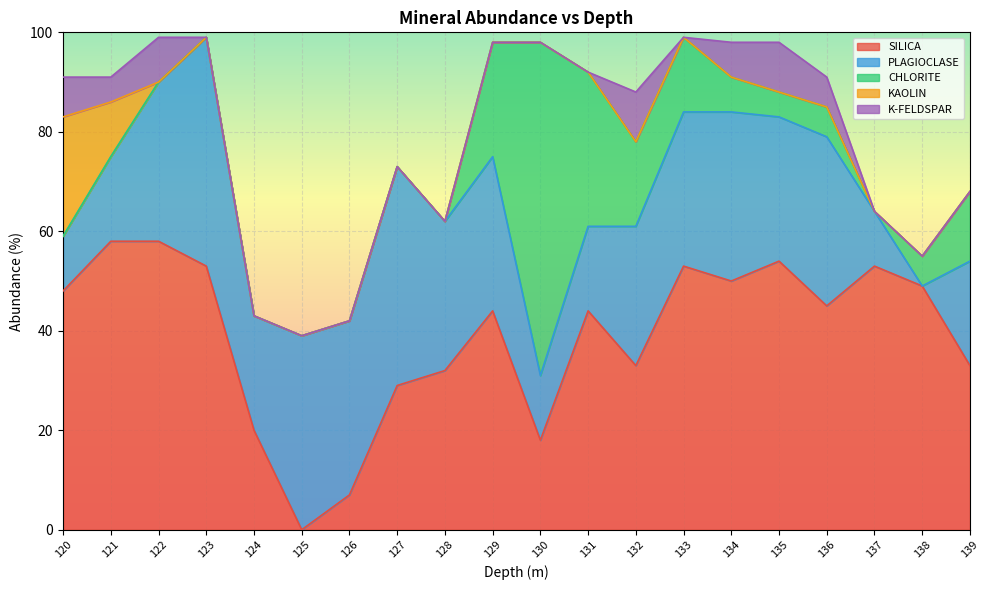

Does the chart display data point markers on the line(s)?

No